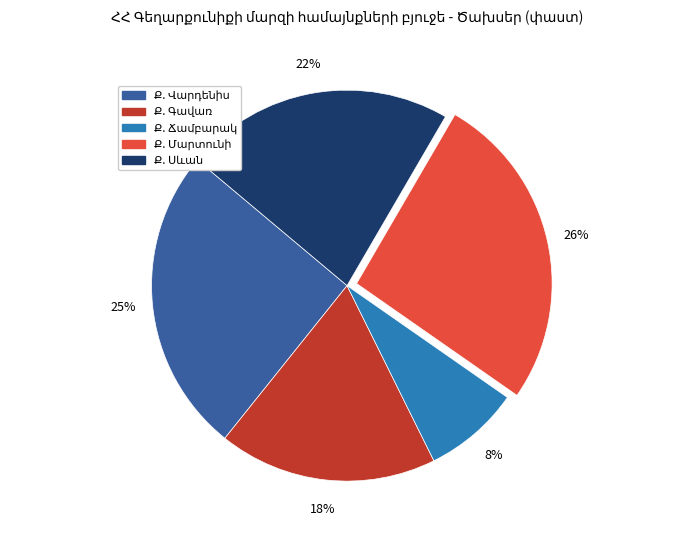

To the nearest percent, what is the difference between the largest and smallest slice percentages?

18%